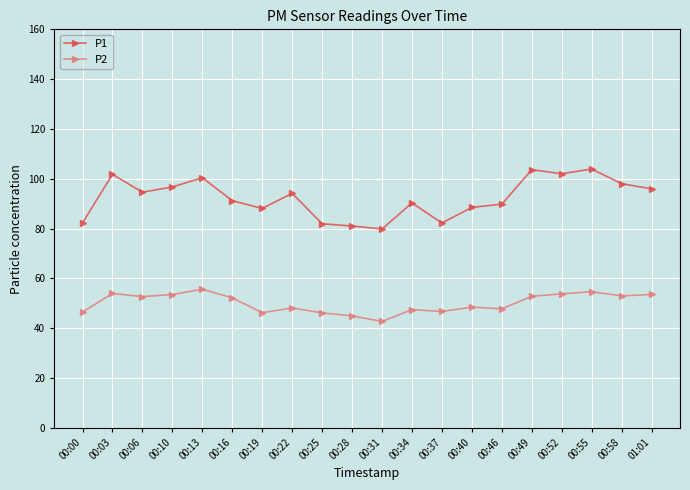

At which category does P1 reach its first local valley?

00:06